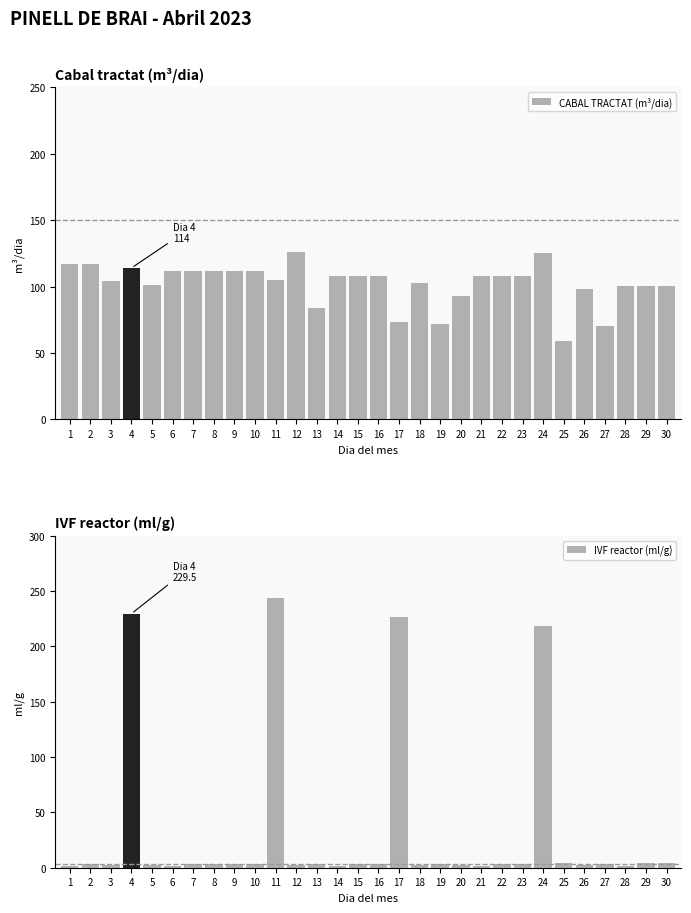

What is the total value across all series at 5?

103.8